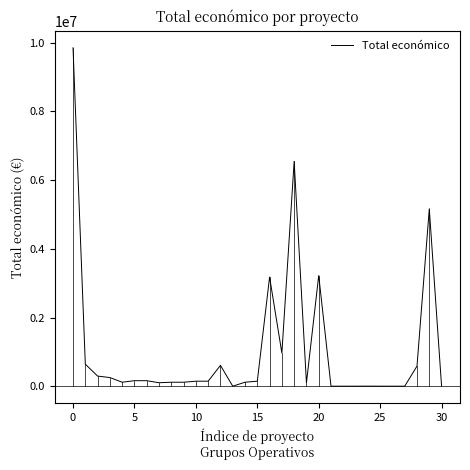

What is the minimum value shown in the chart?

4550